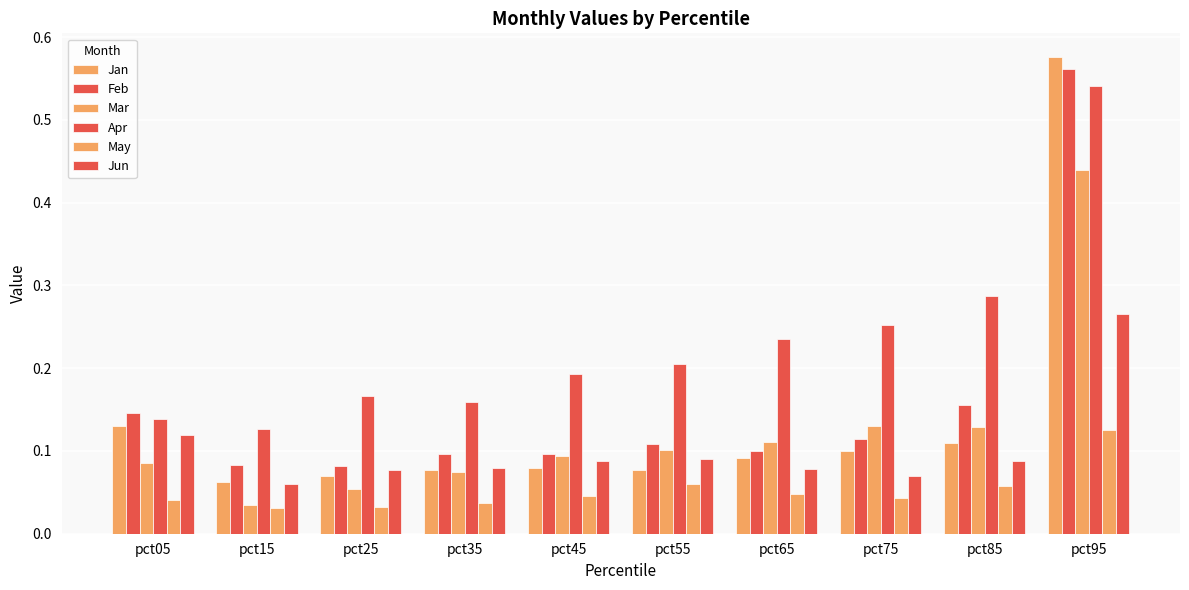

Does the chart contain stacked bars?

No